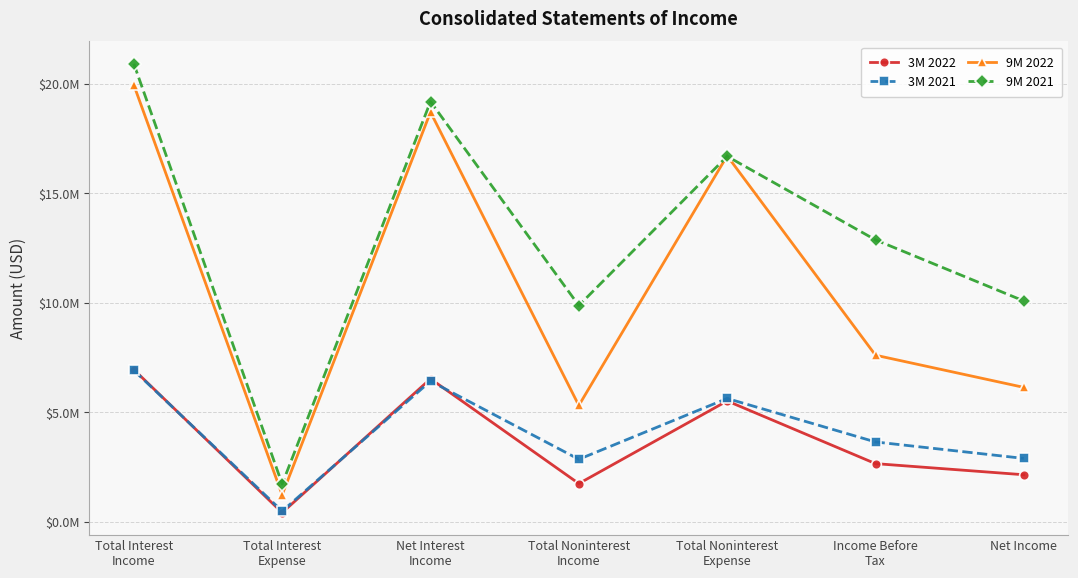

What are all the series names shown in the legend?

3M 2022, 3M 2021, 9M 2022, 9M 2021